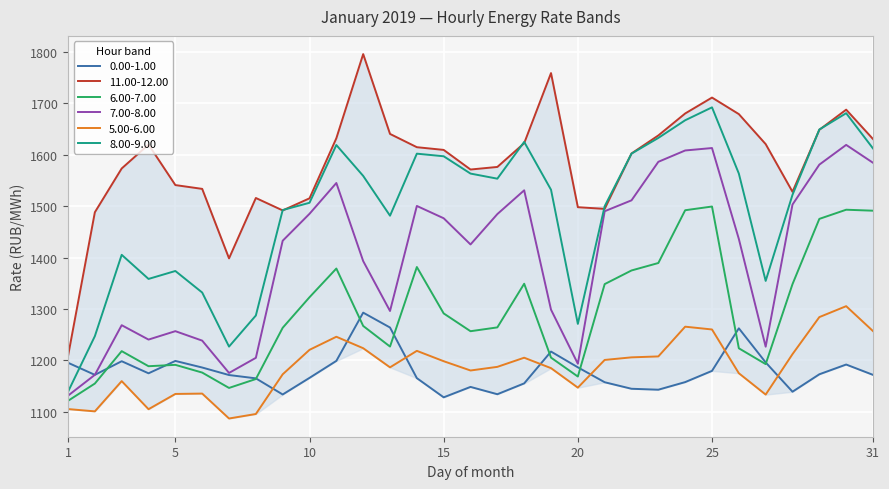

True or false: 8.00-9.00 and 5.00-6.00 intersect in this chart.

False